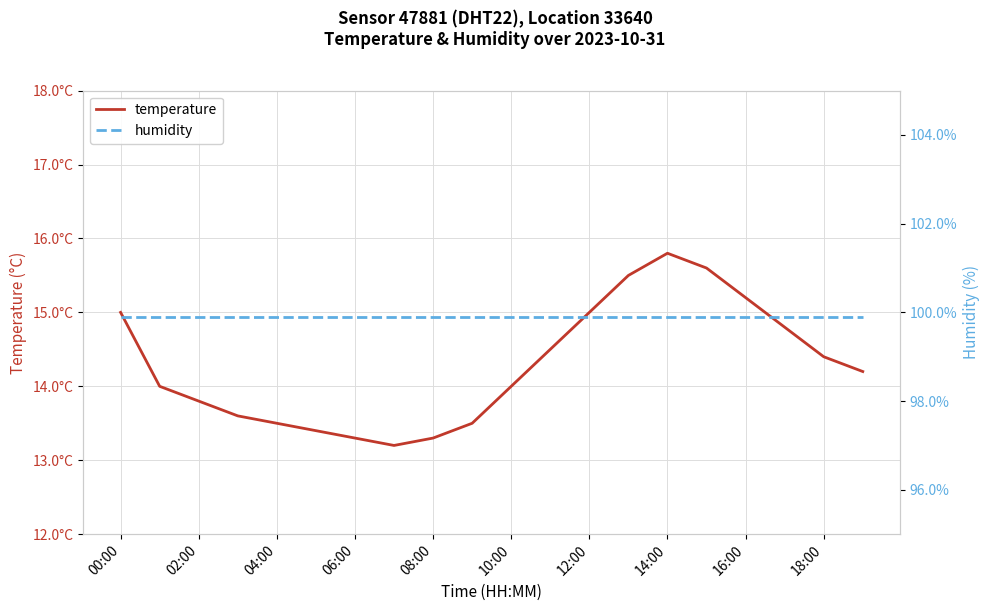

What position from the left is 00:00?

1